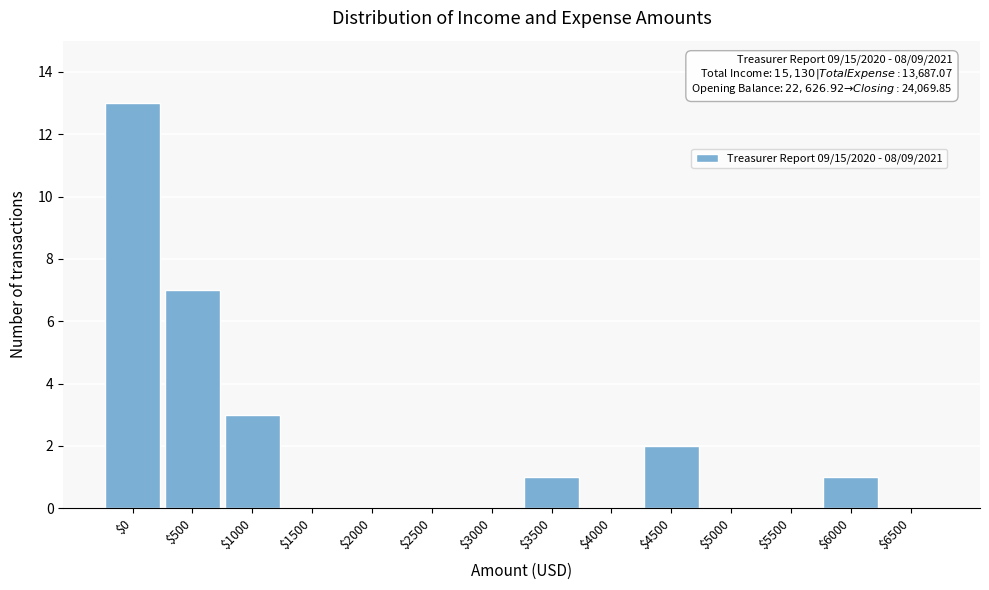

What is the maximum value shown in the chart?

13